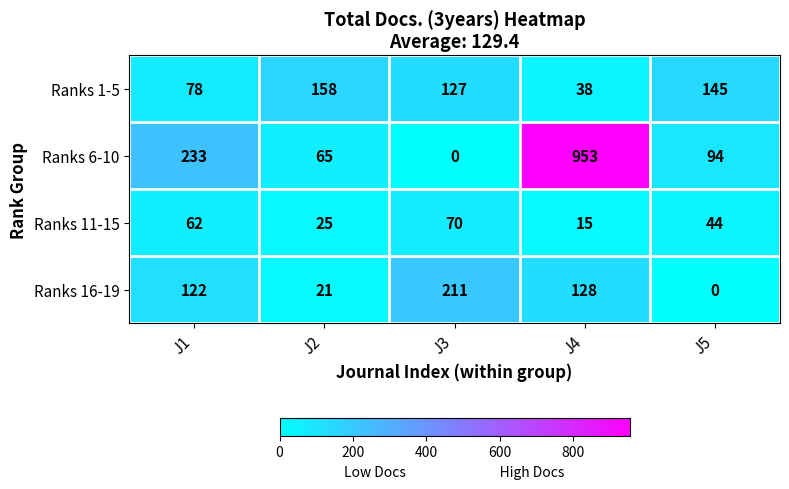

List the series in order of their peak value, lowest first.

Ranks 11-15, Ranks 1-5, Ranks 16-19, Ranks 6-10